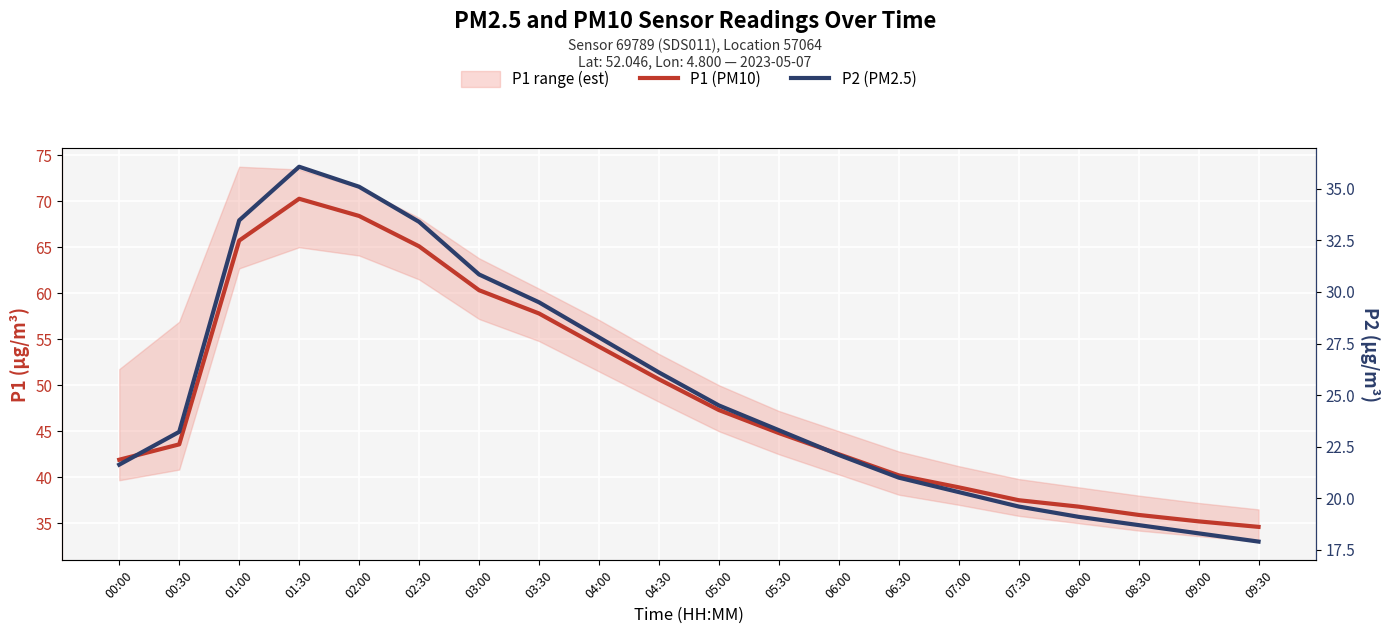

Reading right to left, what are all the values shown in this chart?

P1 (PM10): 34.6	35.2	35.9	36.8	37.5	38.9	40.2	42.5	44.8	47.3	50.6	54.2	57.8	60.3	65.1	68.4	70.3	65.7	43.6	41.9
P2 (PM2.5): 17.9	18.3	18.7	19.1	19.6	20.3	21.0	22.1	23.3	24.5	26.1	27.8	29.5	30.9	33.4	35.1	36.1	33.5	23.2	21.6